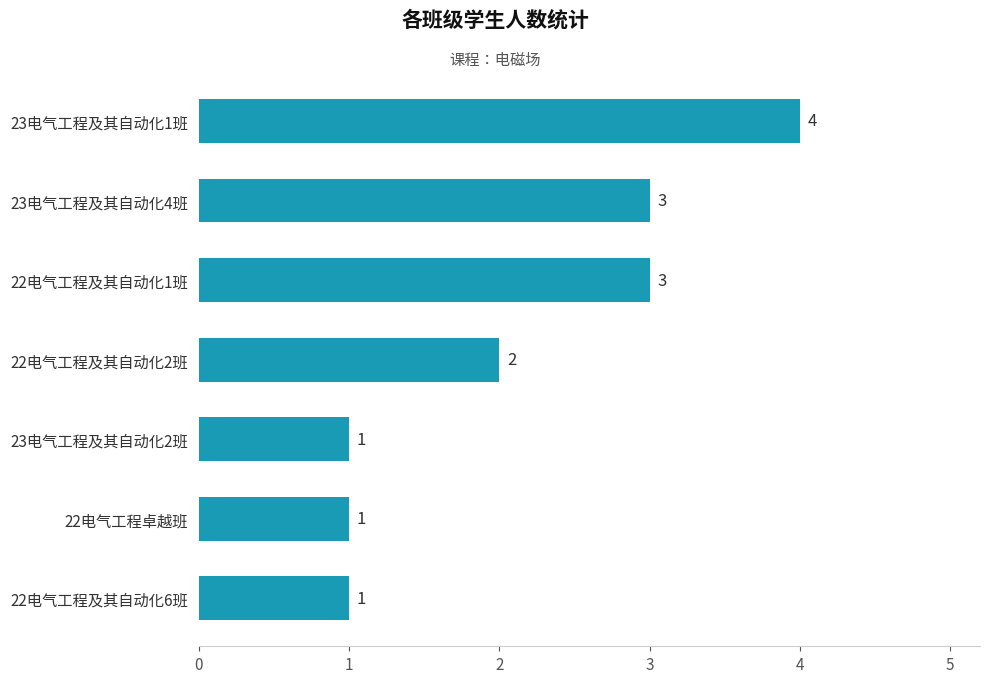

True or false: the data shows 1 at 23电气工程及其自动化1班.

False